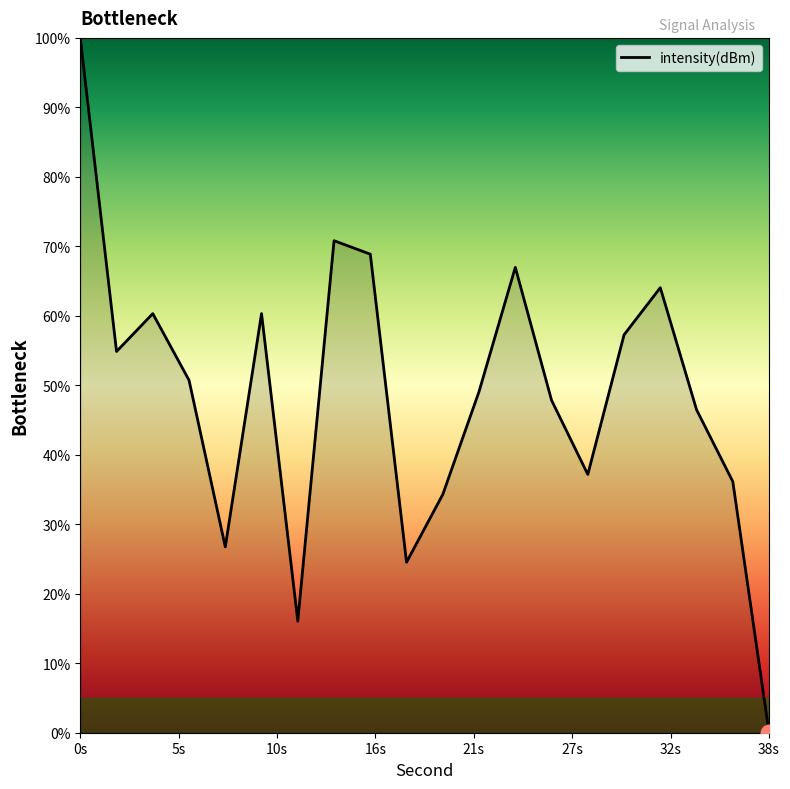

What is the greatest value displayed?

100.0